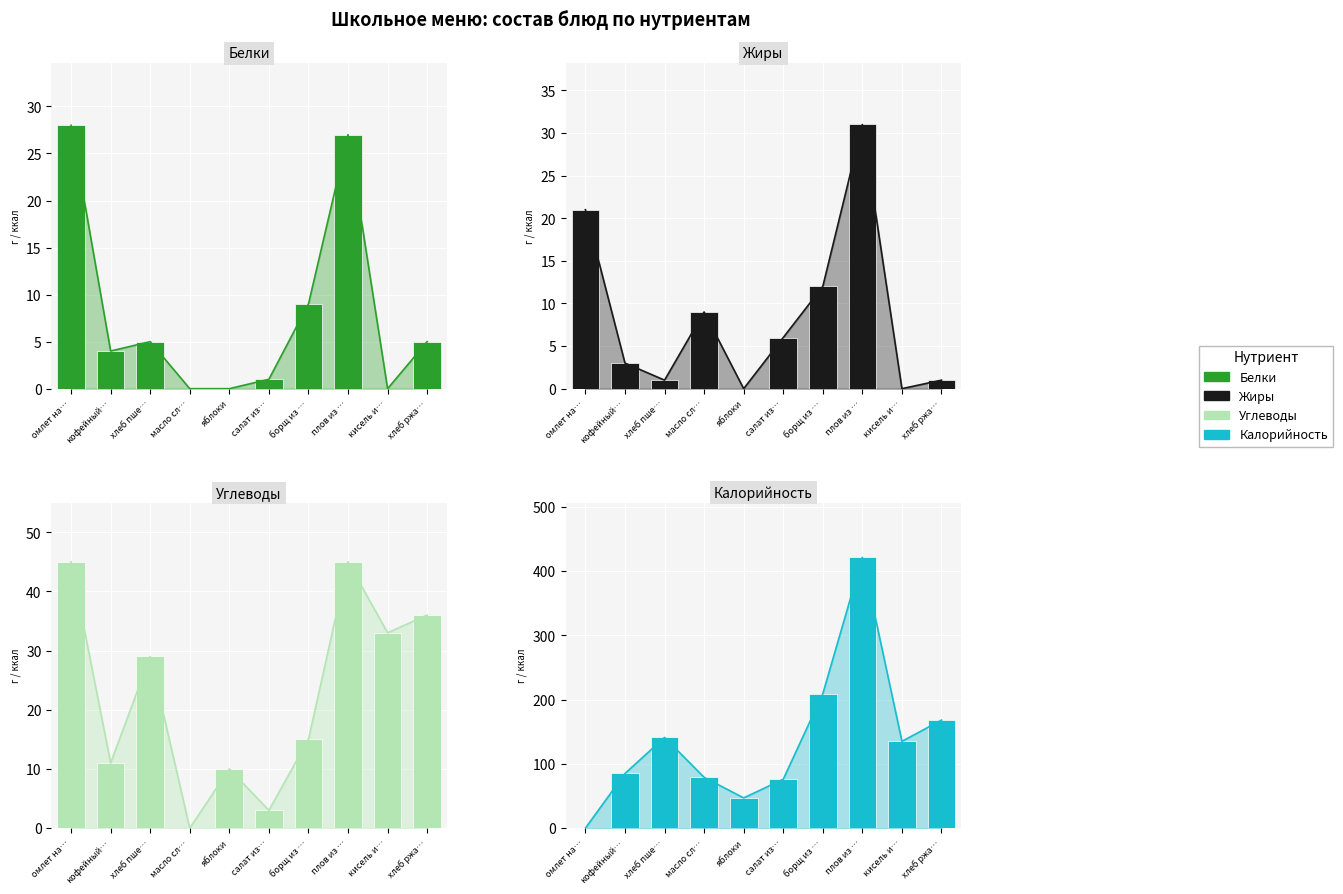

Reading right to left, list all the values displayed in this chart.

Белки: 5	0	27	9	1	0	0	5	4	28
Жиры: 1	0	31	12	6	0	9	1	3	21
Углеводы: 36	33	45	15	3	10	0	29	11	45
Калорийность: 168	135	421	209	76	47	79	141	85	0